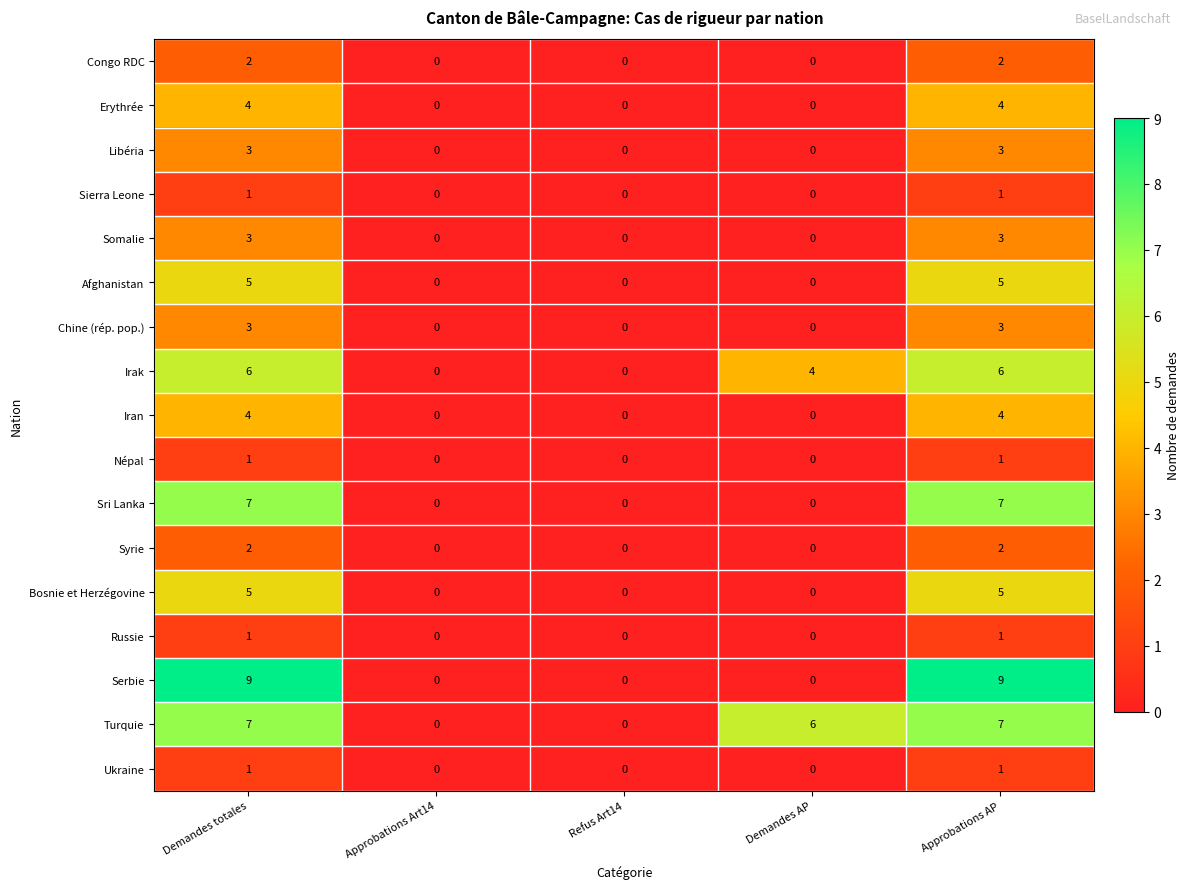

How many values in Turquie are above zero?

3